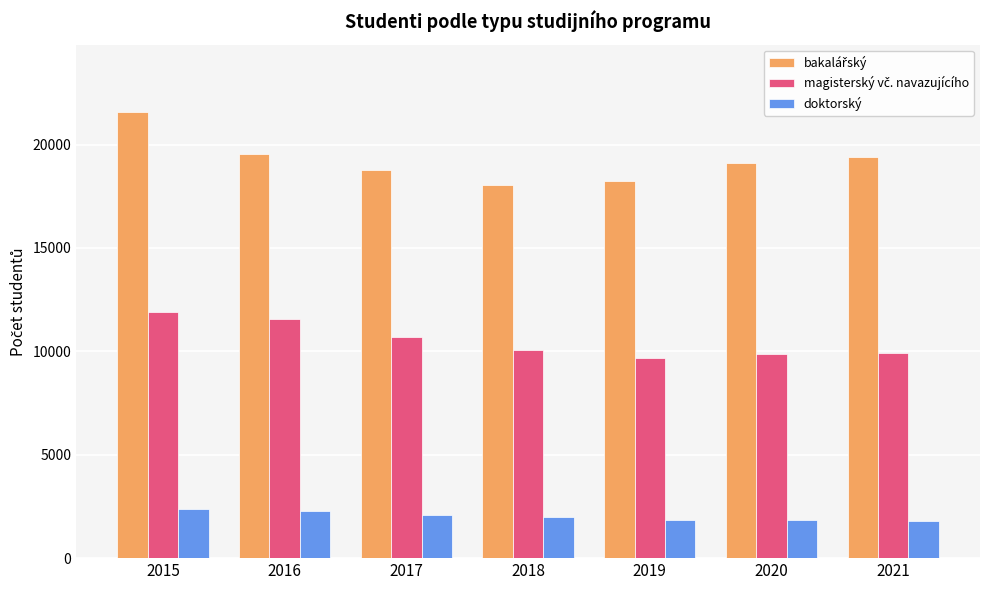

Are the bars horizontal?

No